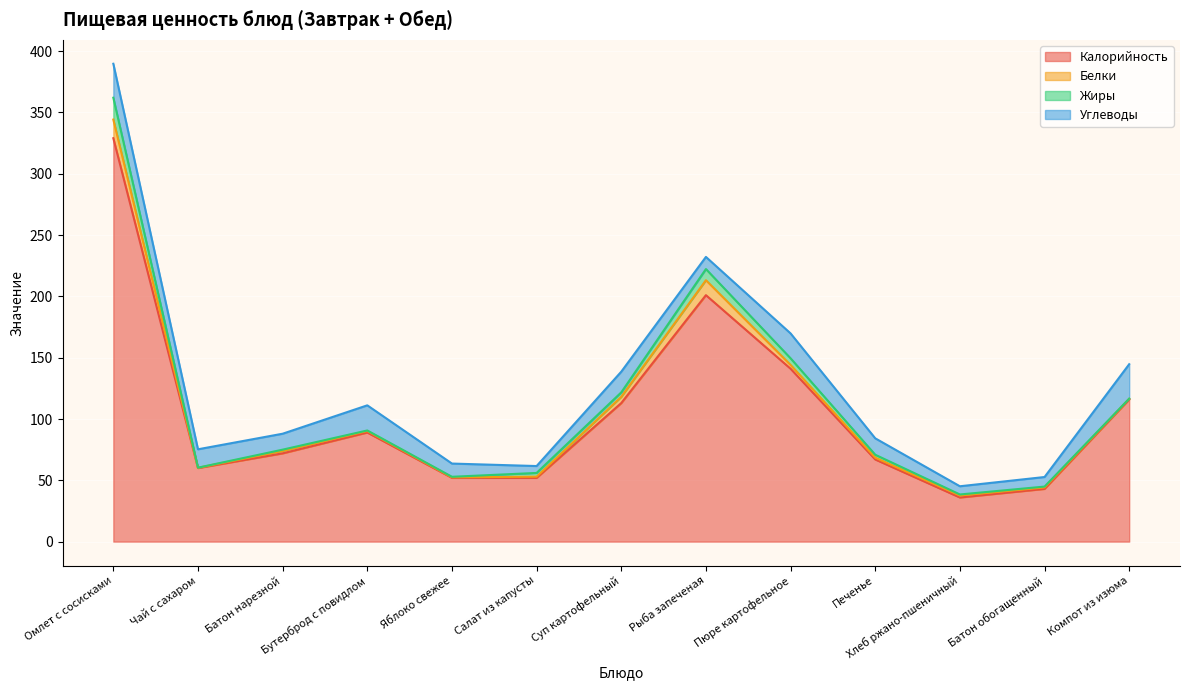

True or false: Белки has more than 0 points higher than both neighbors.

True